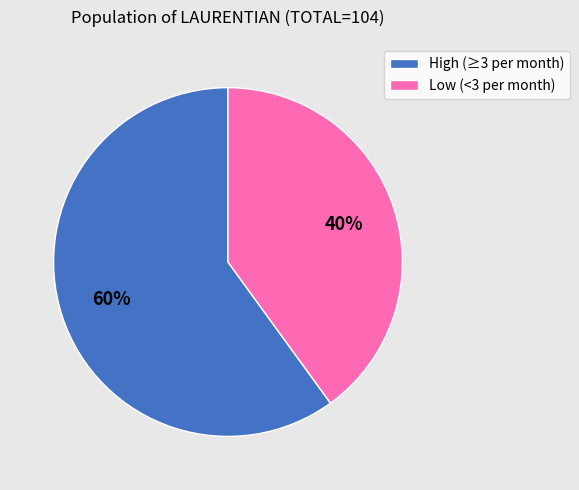

Count the number of slices in the pie.

2